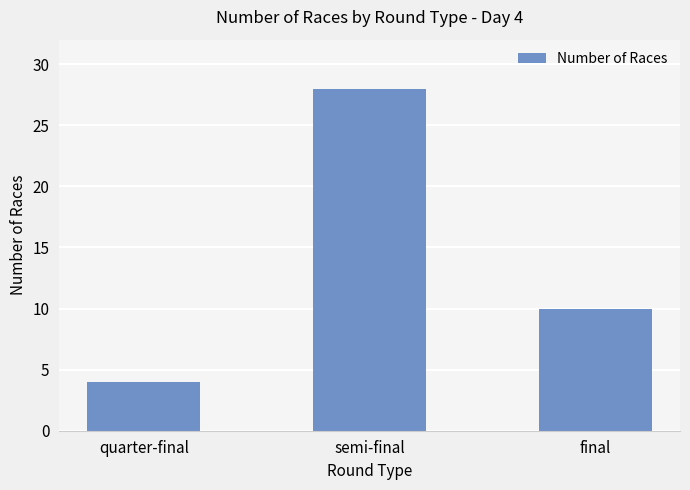

What is the difference between the maximum and minimum values?

24